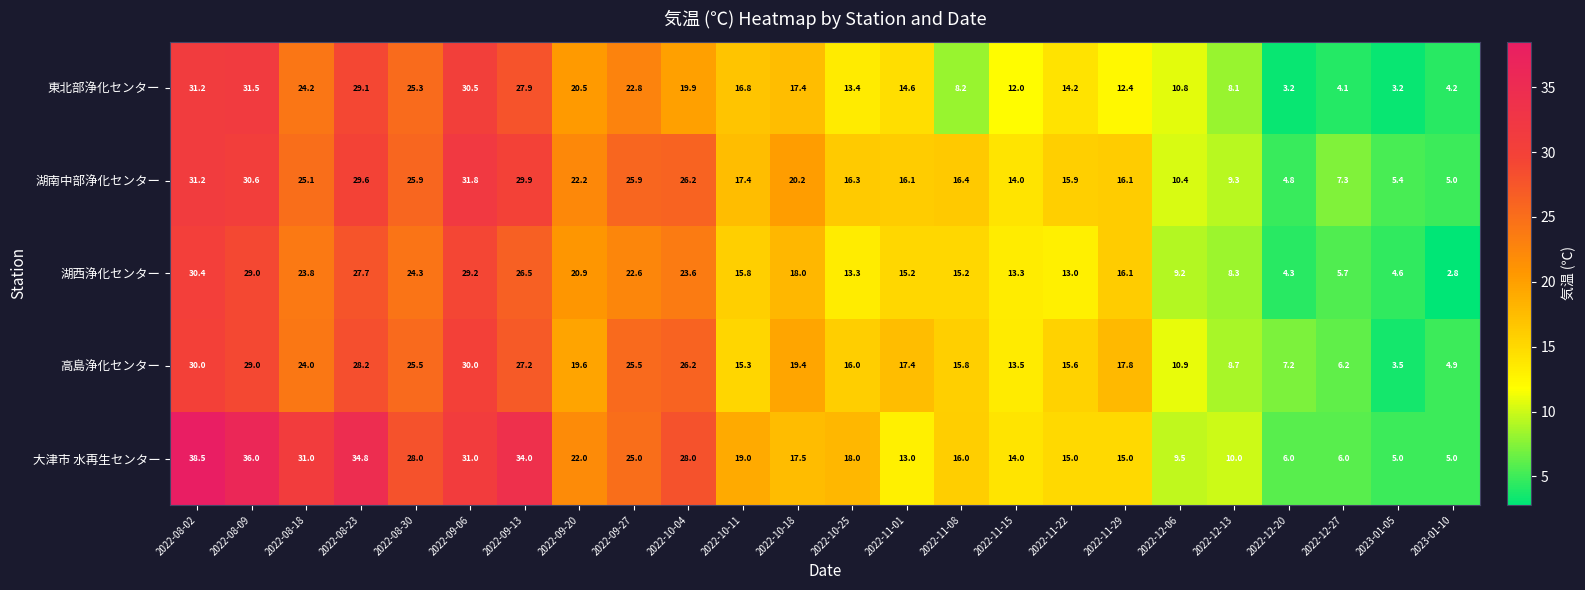

What value does the 高島浄化センター series have at 2022-10-25?

16.0